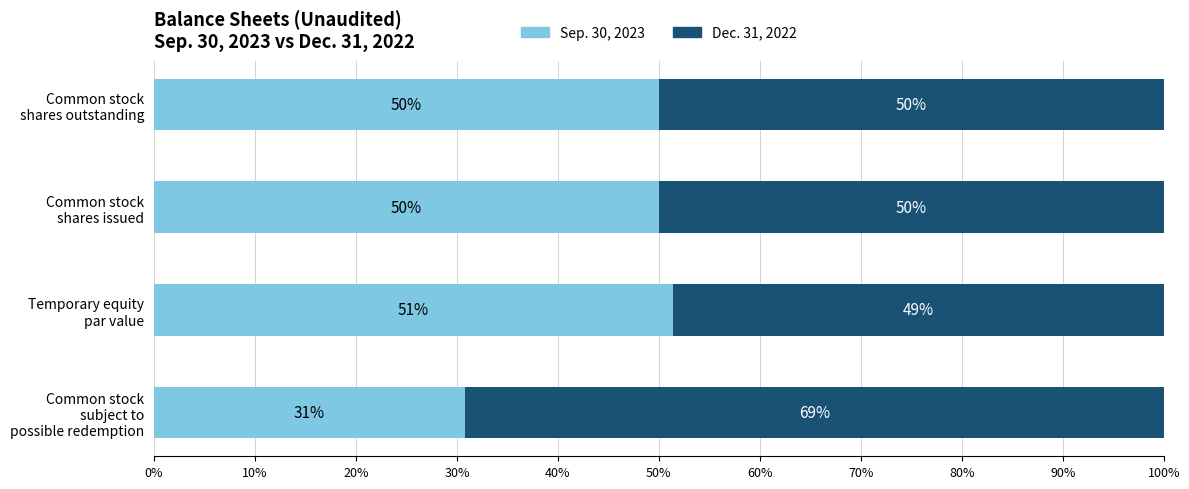

What is the lowest value of the Sep. 30, 2023 series?

30.8